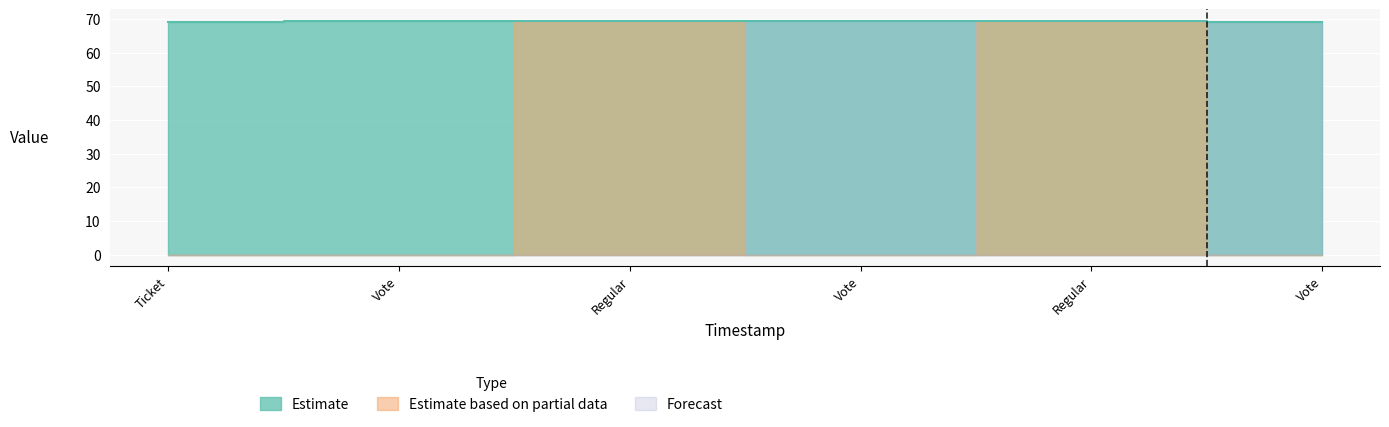

Is it true that Forecast equals 0.0 at 1569591874?

True